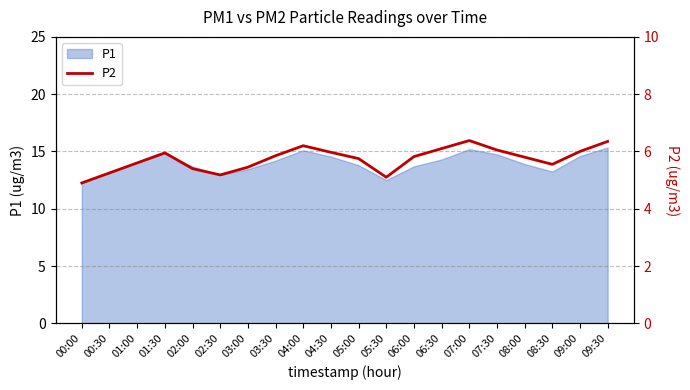

What is the sum of all values?

114.7